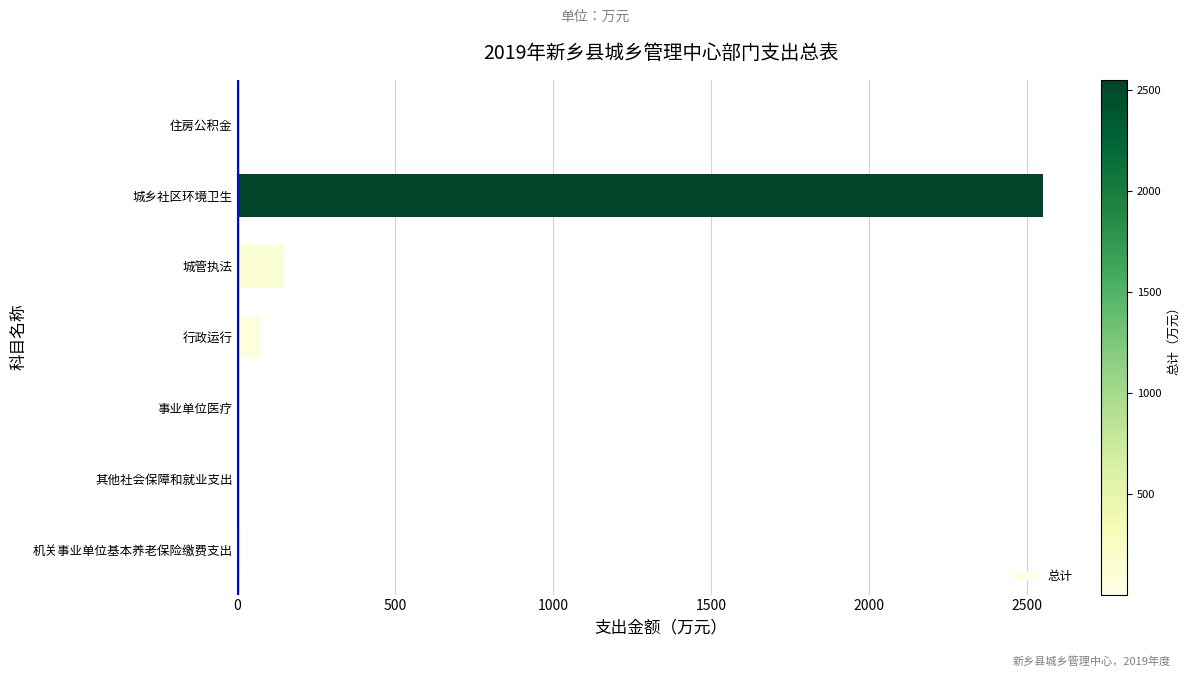

True or false: the data shows 3344.7 at 城乡社区环境卫生.

False